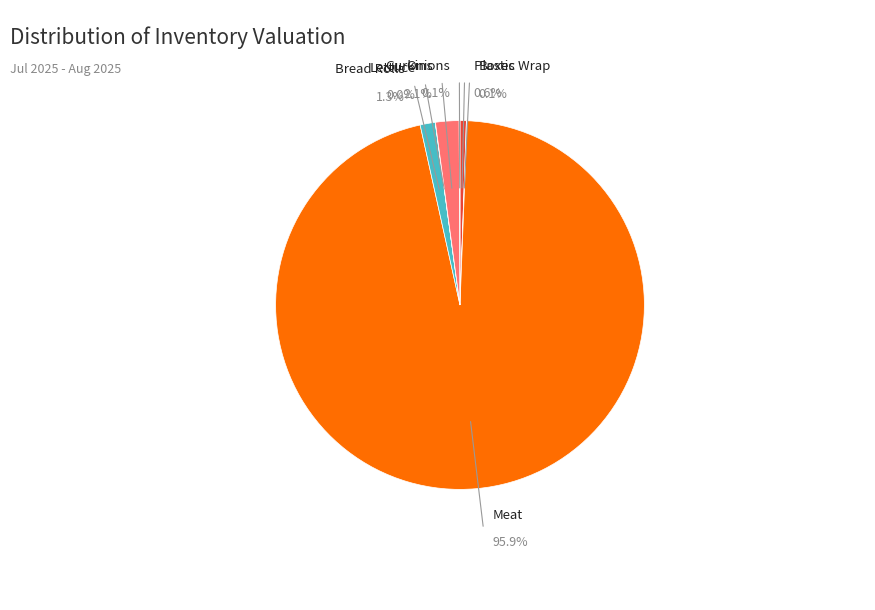

To the nearest percent, what is the combined percentage of Bread Rolls and Gurkins?

3%